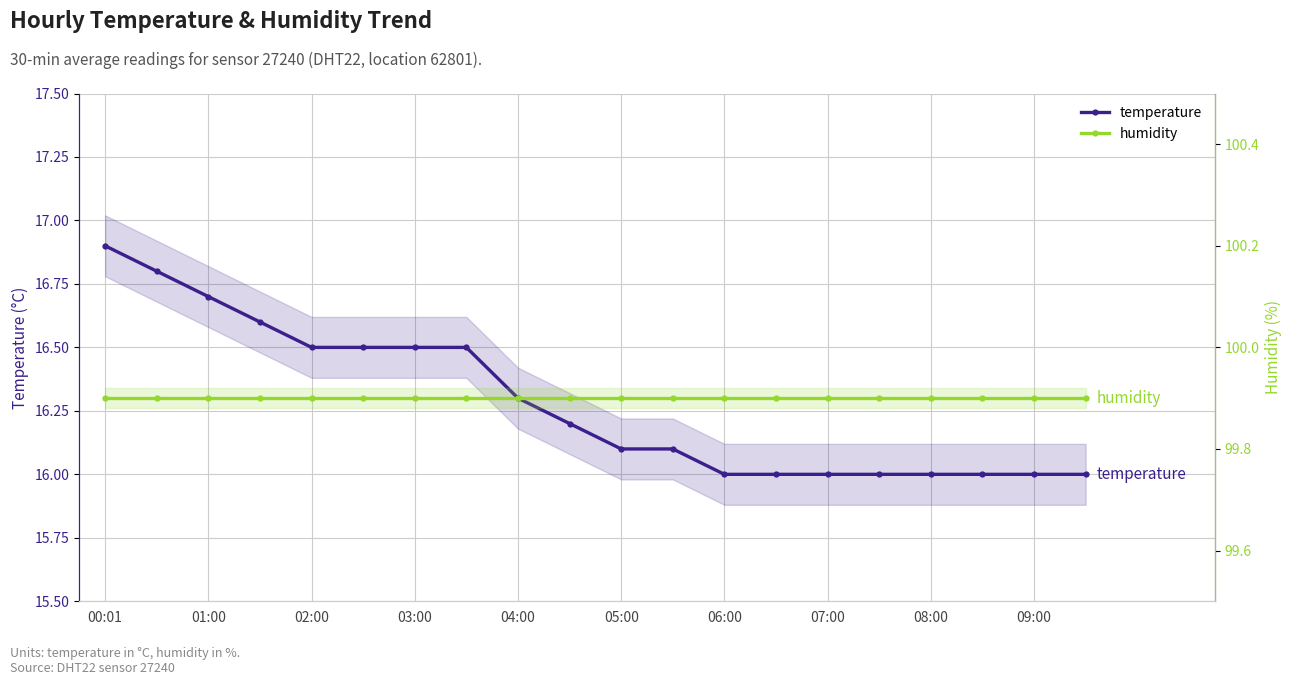

Which series changed the most between 10 and 13?

temperature